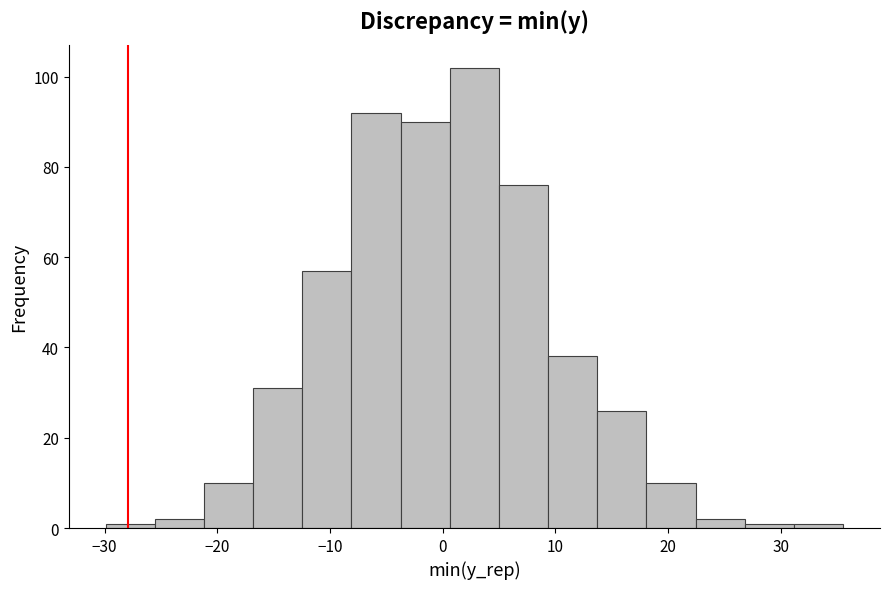

Over which range of the x-axis is the bar tallest?

1 to 5